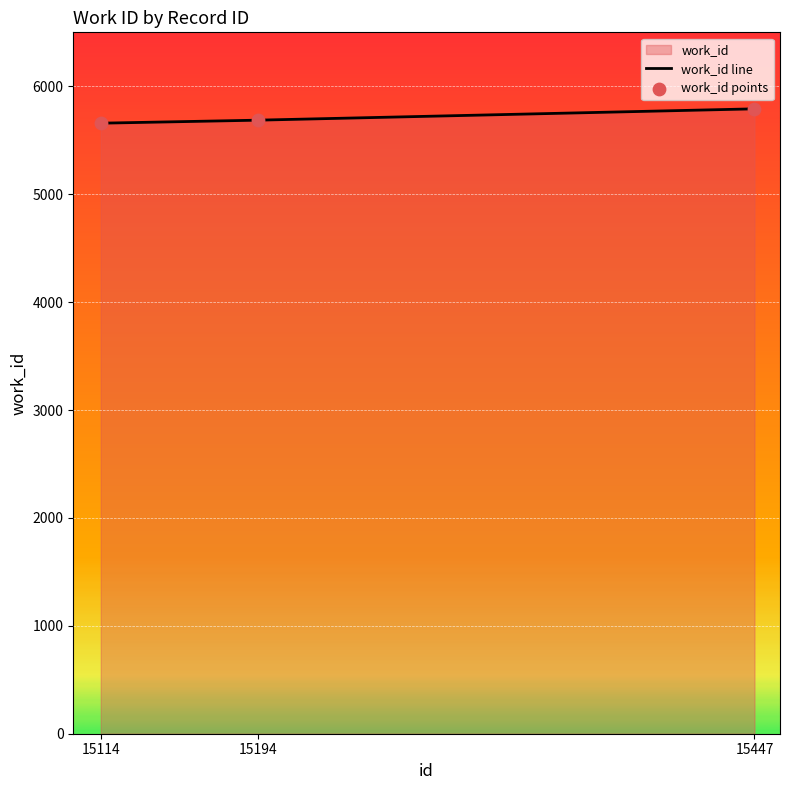

What is the change in value from 15114 to 15447?

+133